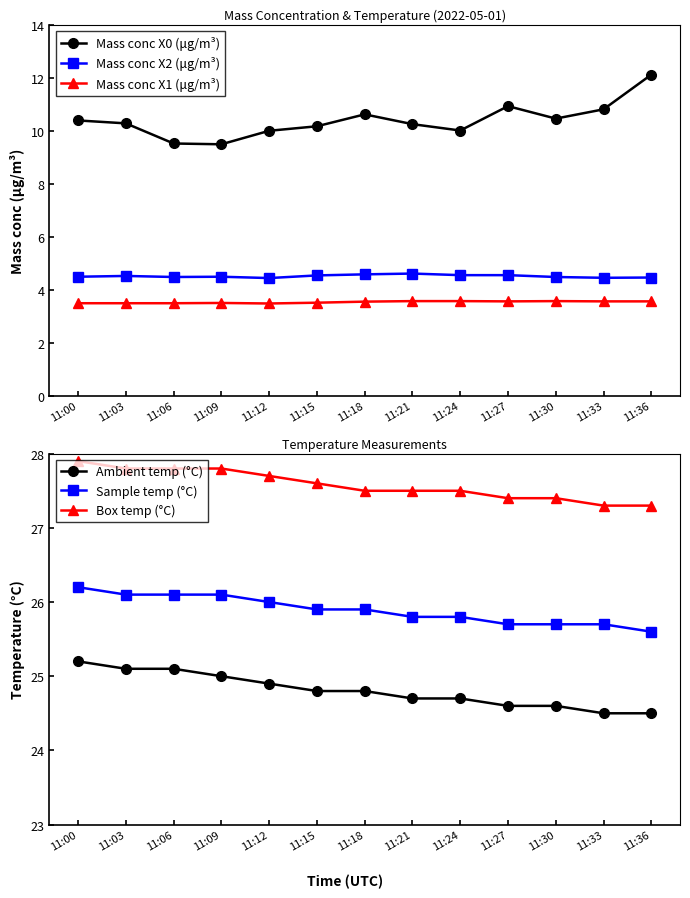

True or false: Sample temp (°C) and Box temp (°C) cross at least once.

False